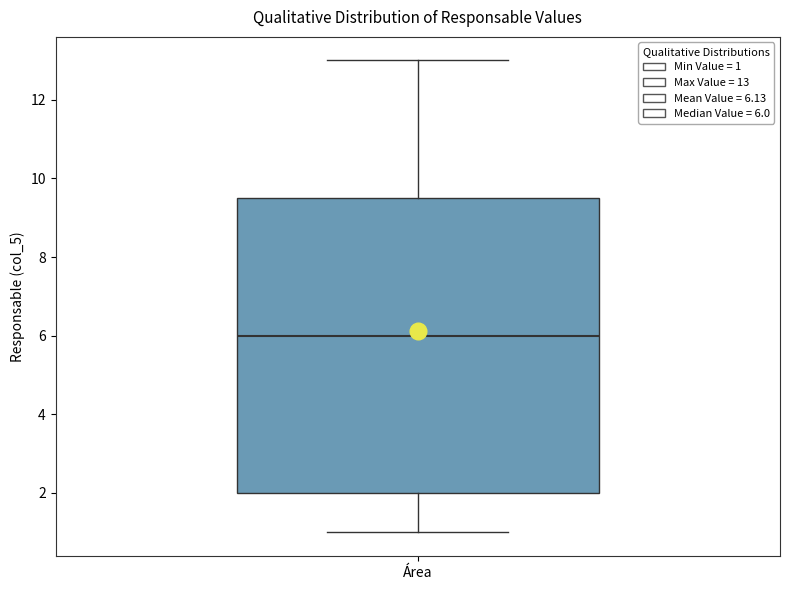

Read this box plot against the y-axis: the position of the median line, the range covered by the box, and the ends of both whiskers. The values are not printed on the chart, so give them approximately, as read against the axis.

median 6.0, box 2.0 to 9.6, whiskers 1.0 to 13.0